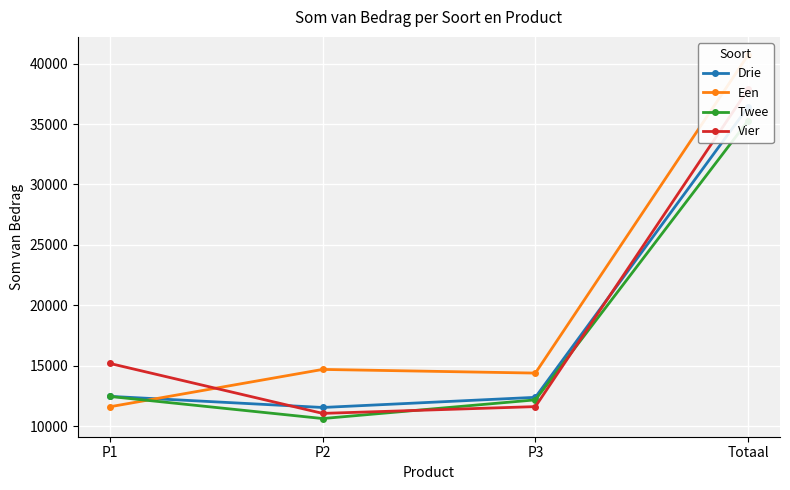

Which category has the highest value in the Drie series?

Totaal